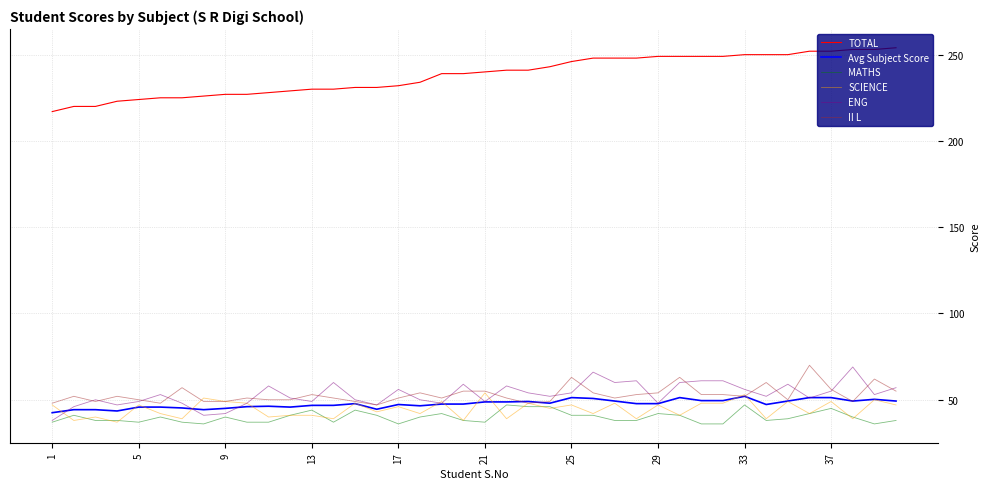

Does the chart display data point markers on the line(s)?

No